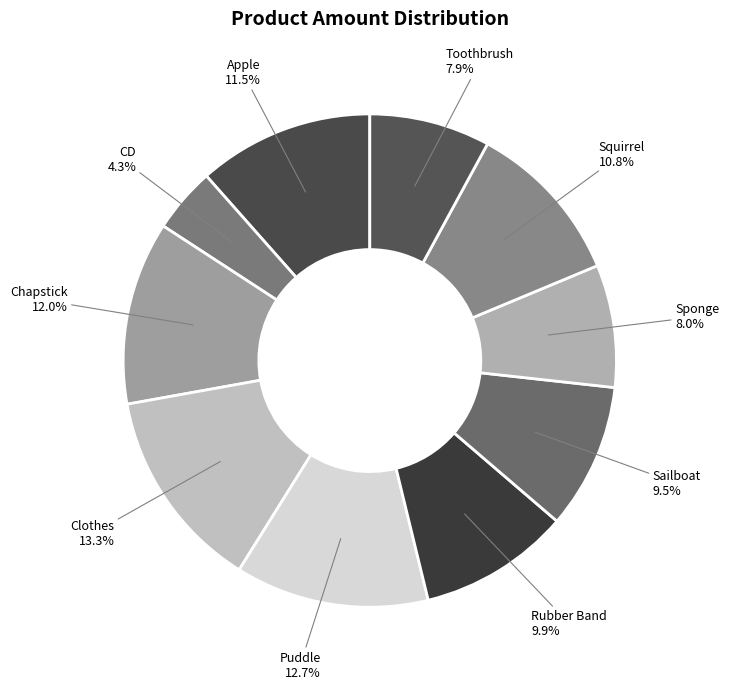

Is the sum of Chapstick and Sponge greater than half?

No